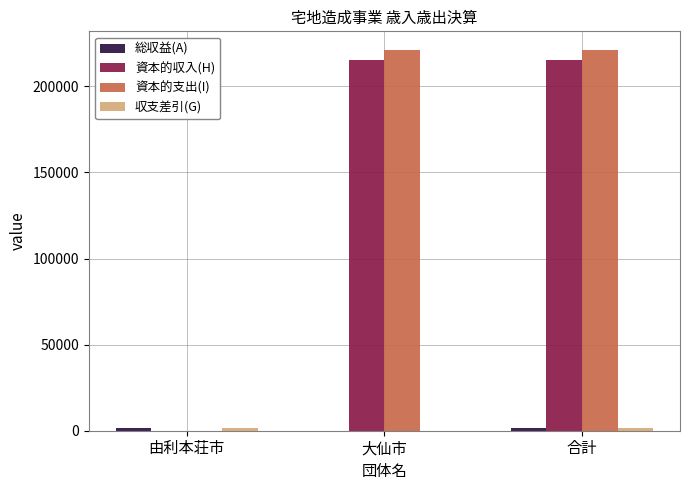

What is the maximum value for 資本的支出(I)?

220891